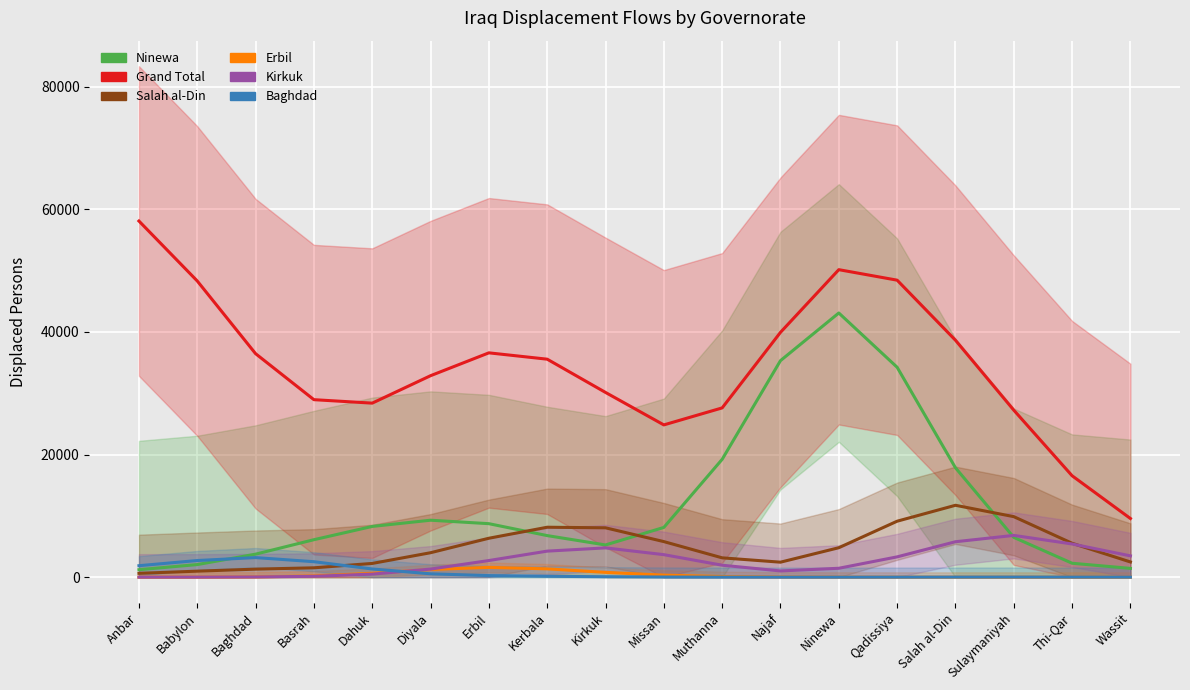

Which category has the highest value in the Grand Total series?

Anbar